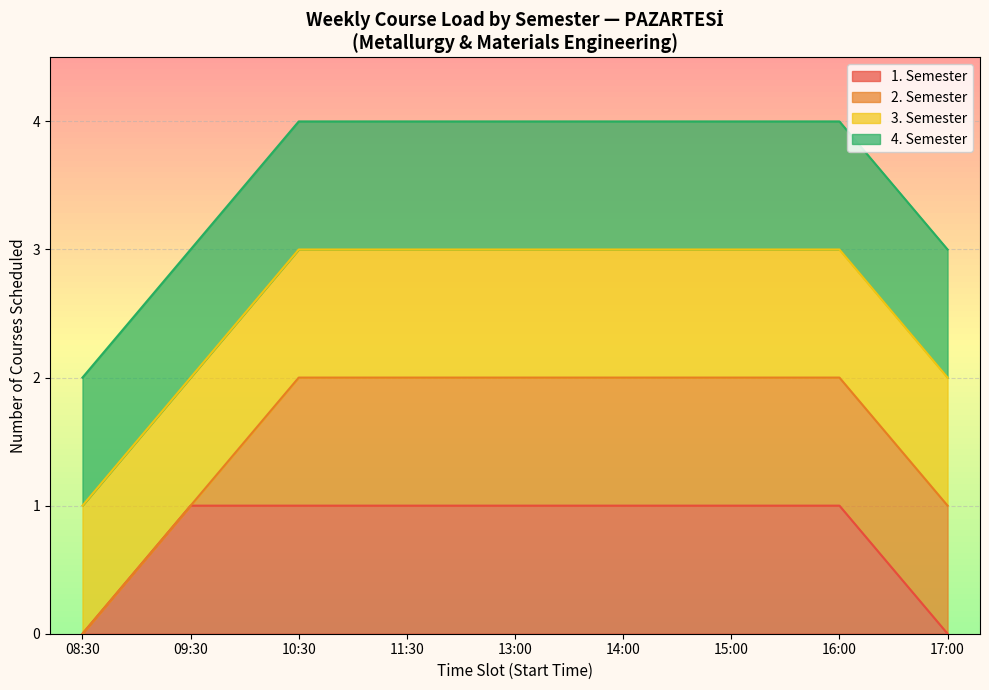

How many series are shown in this chart?

4